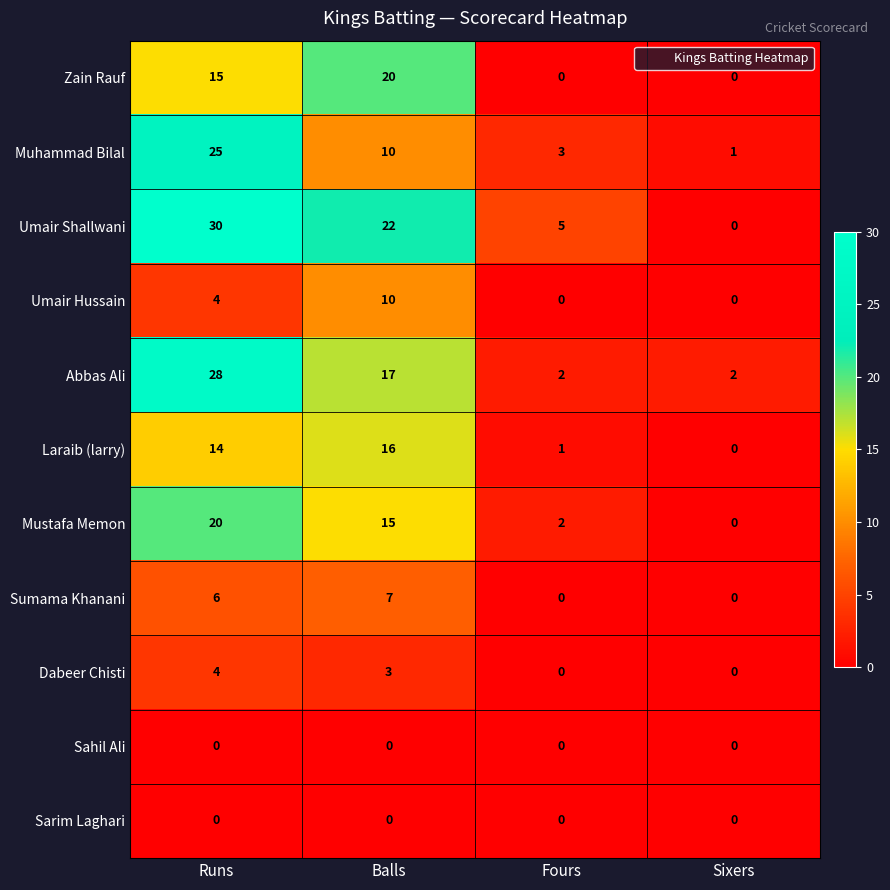

What is the maximum value for Laraib (larry)?

16